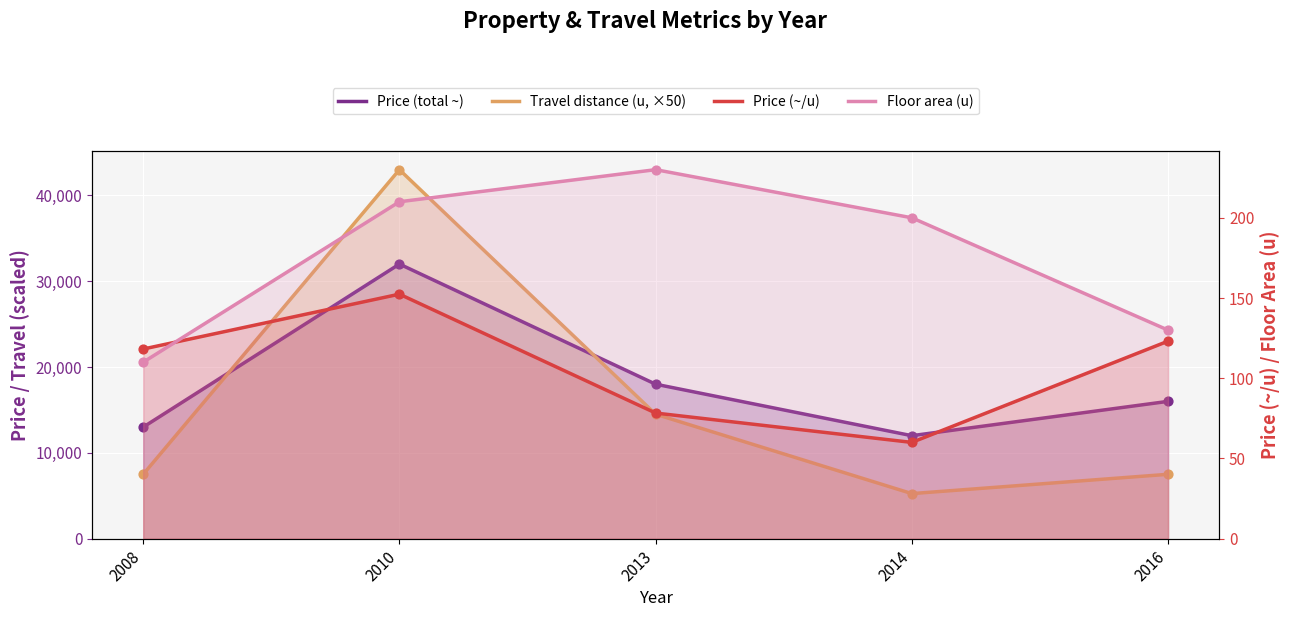

Which series reaches the minimum Y coordinate?

Price (~/u)